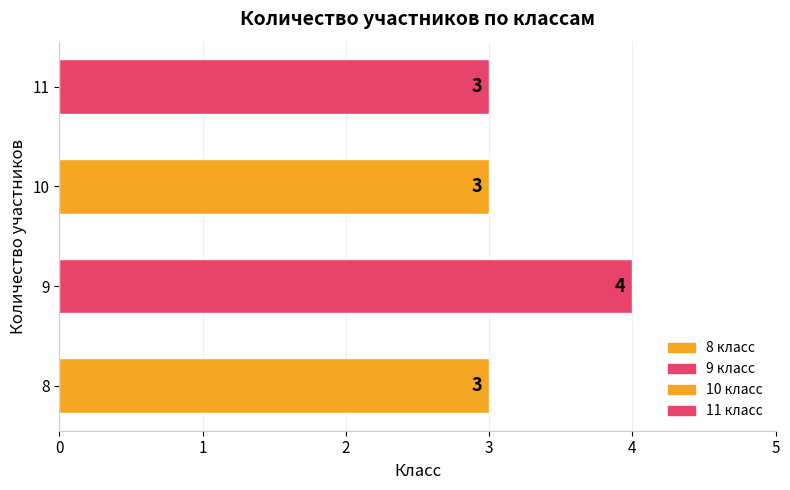

Read the value at 8.

3